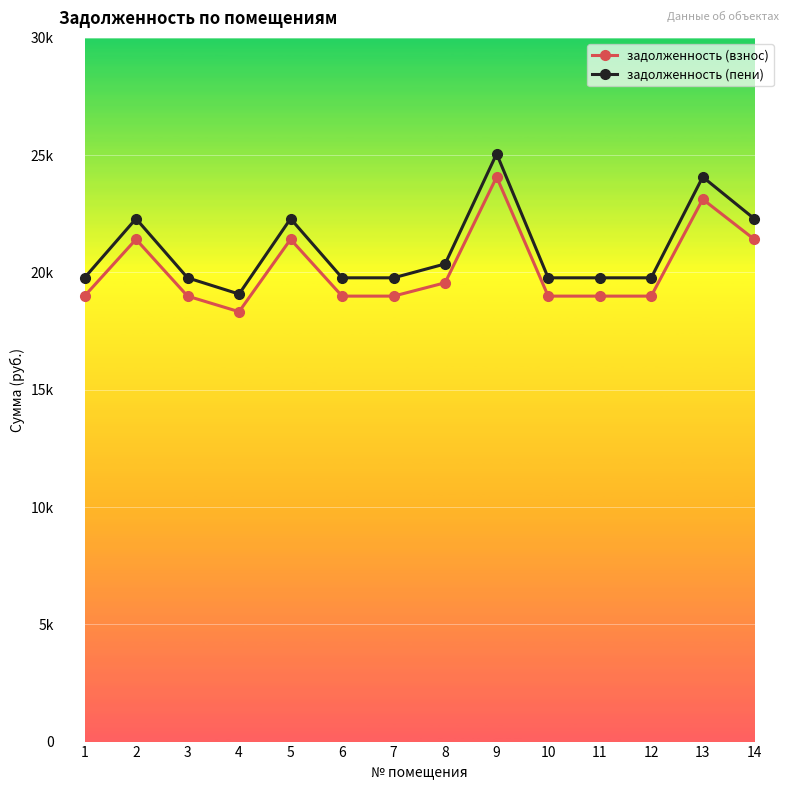

Does the chart have visible grid lines?

Yes